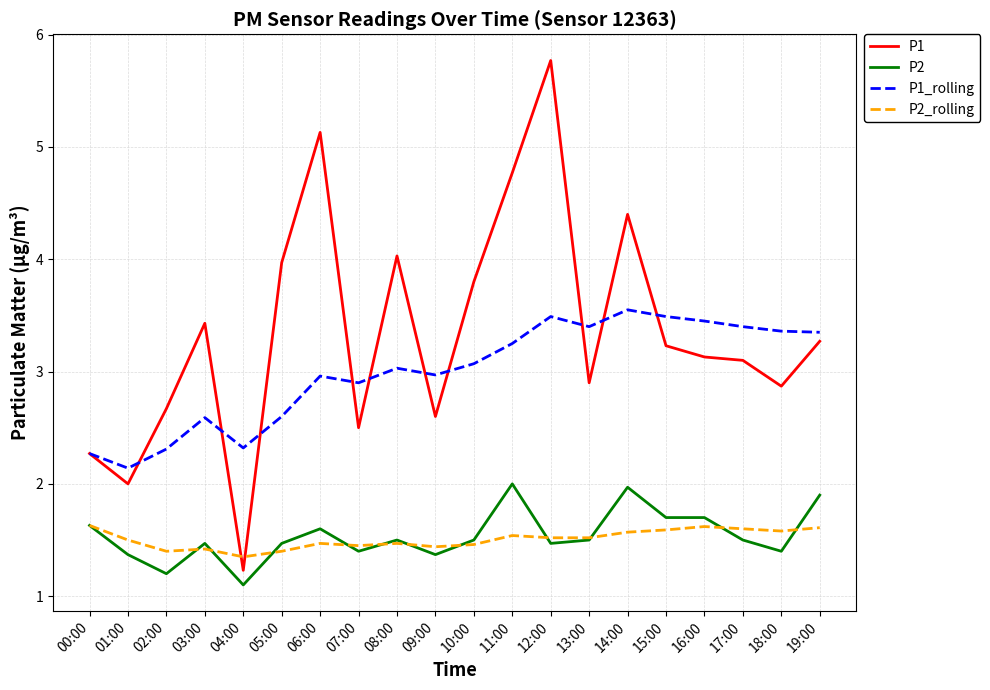

What is the difference between the highest and lowest values at 03:00?

2.0